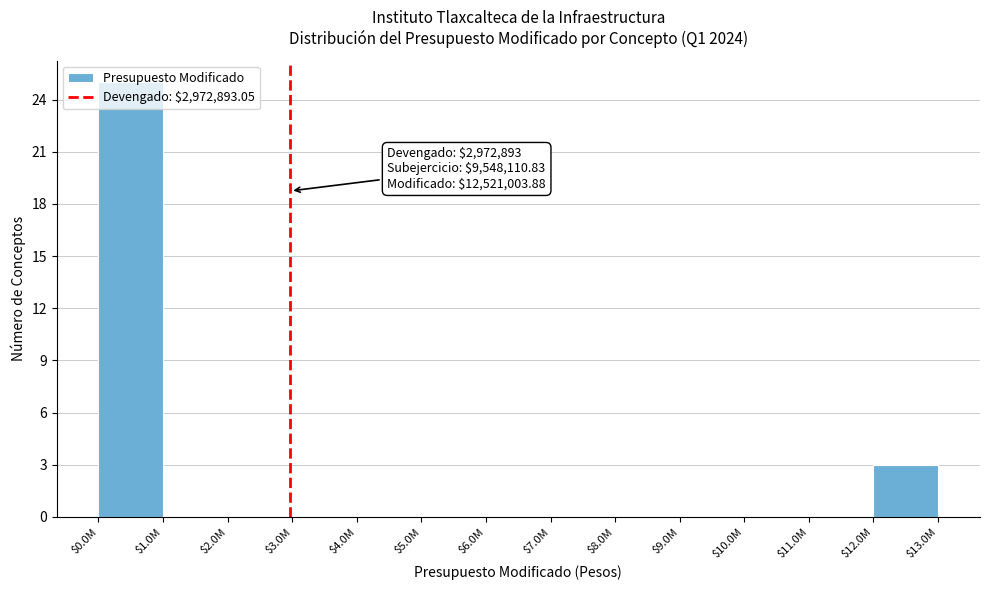

Is it true that the value at $12.0M is 1?

False